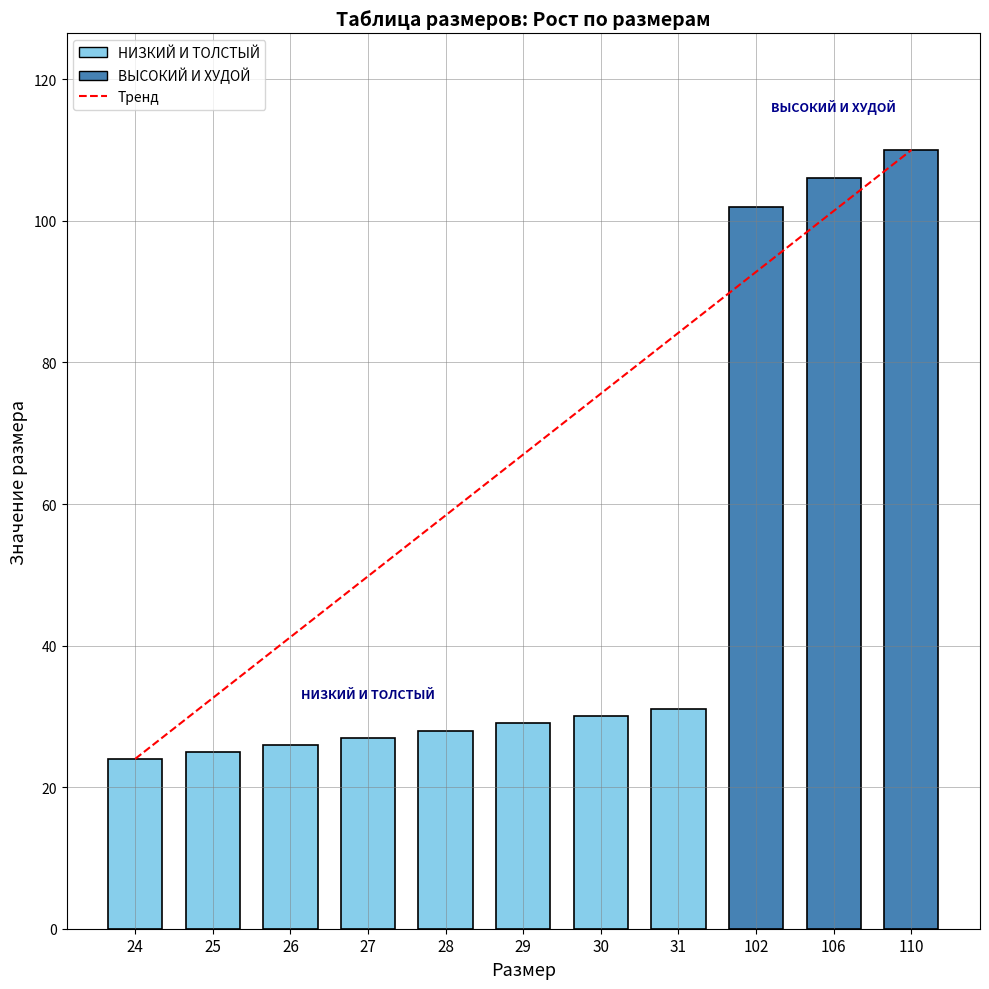

Which has a higher value, 31 or 29?

31